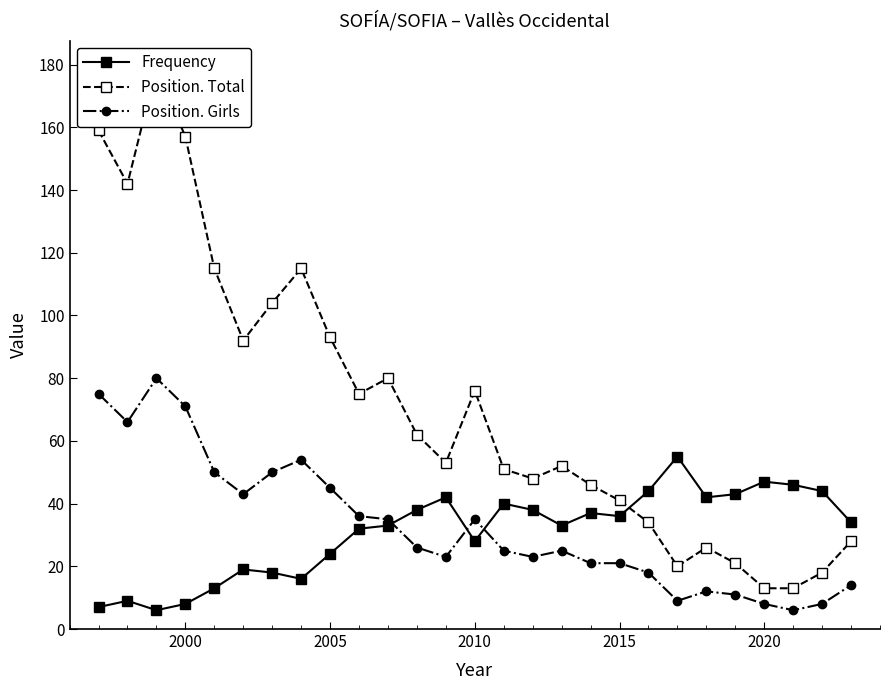

The value of Position. Girls at 2000 is 71. True or false?

True